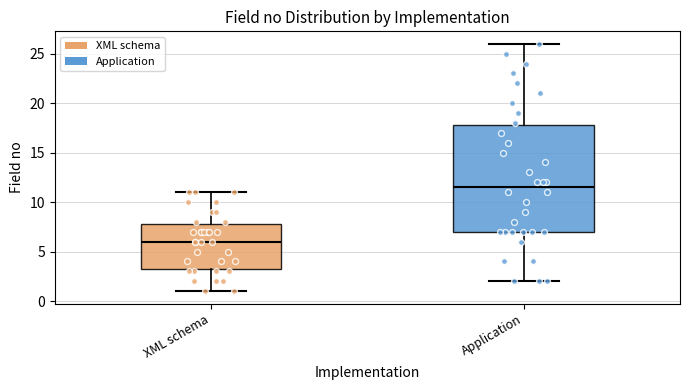

Where is the upper edge of the box for Application on the y-axis? The values are not printed on the chart, so give them approximately, as read against the axis.

18.0